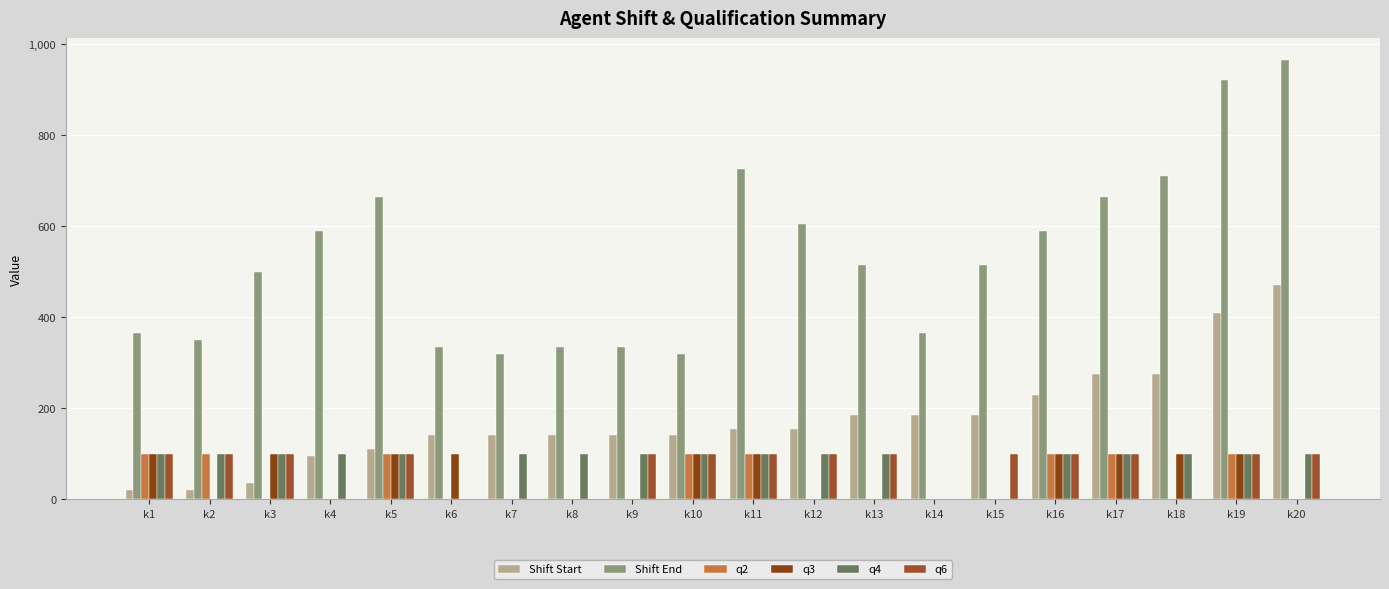

What is the spread (max minus min) of values at k3?

500